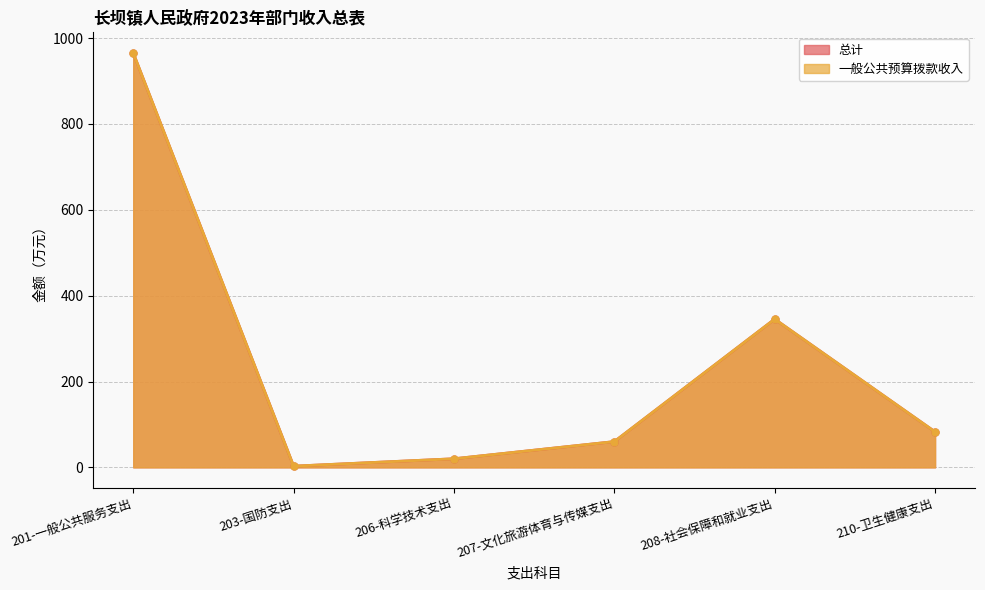

Does the chart display data point markers on the line(s)?

Yes